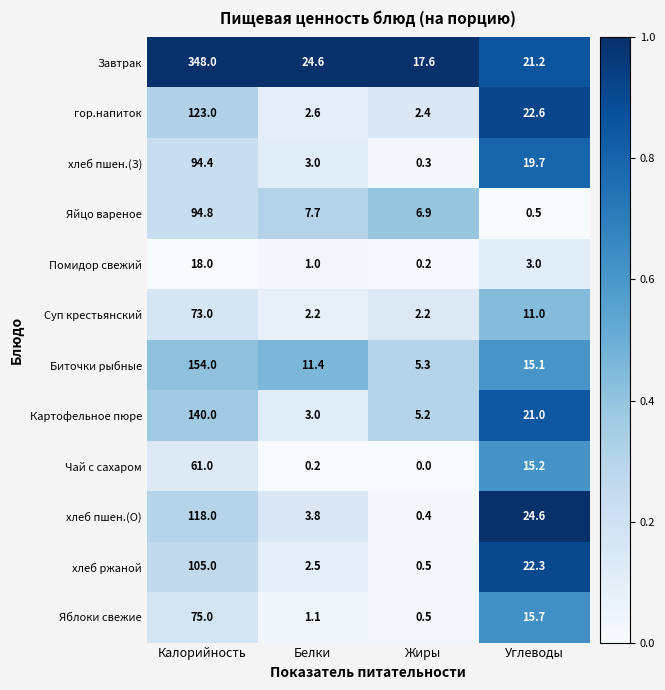

What is the sum of the Завтрак values at Белки and Калорийность?

372.6